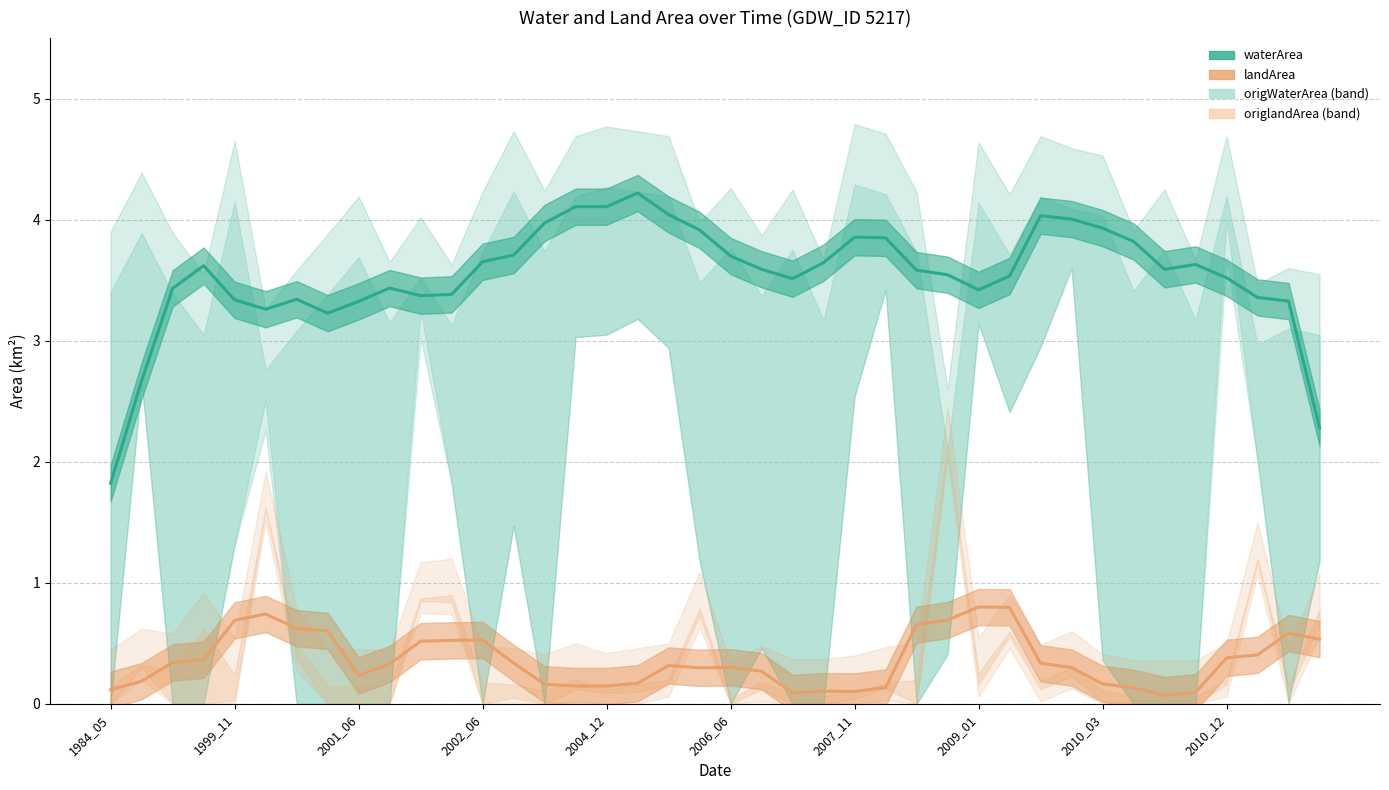

What is the spread (max minus min) of values at 2009_01?

2.6